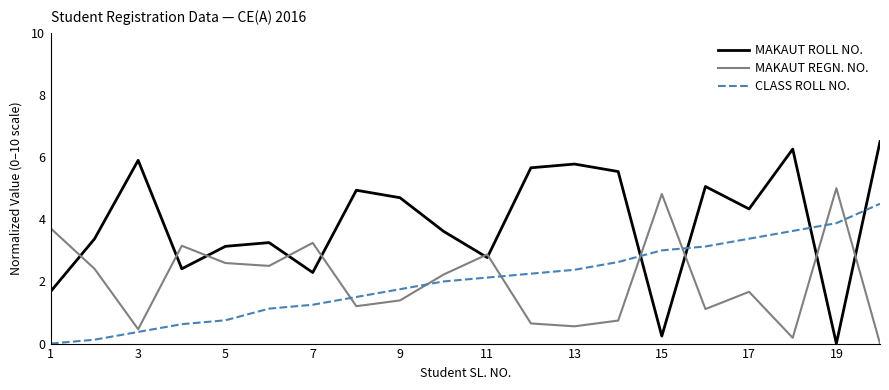

What is the difference between the maximum and minimum values in the CLASS ROLL NO. series?

4.5